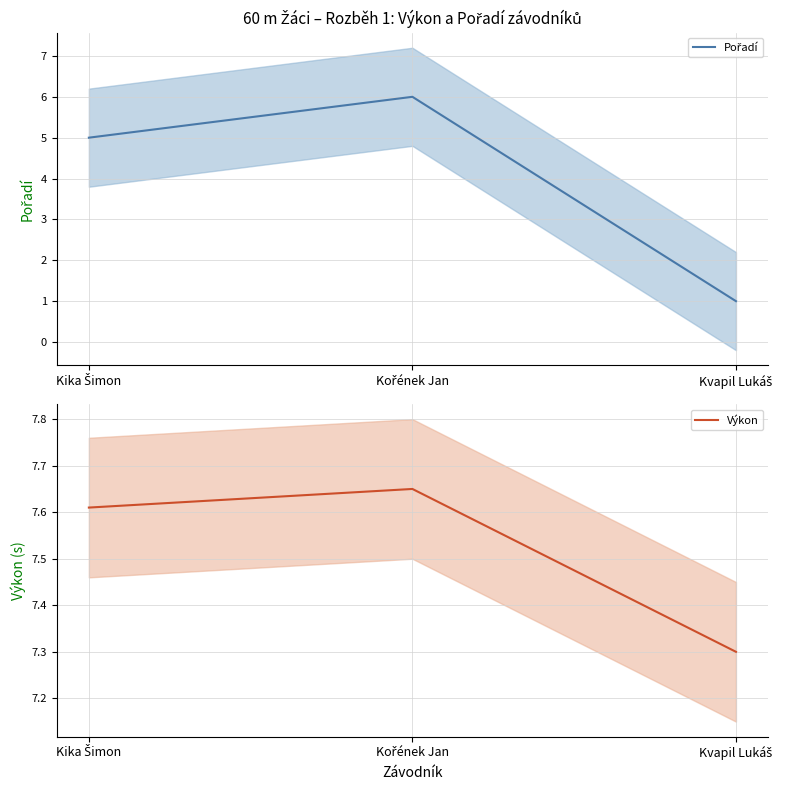

Reading left to right, extract all data points from this chart.

Pořadí: 5.0	6.0	1.0
Výkon: 7.6	7.7	7.3